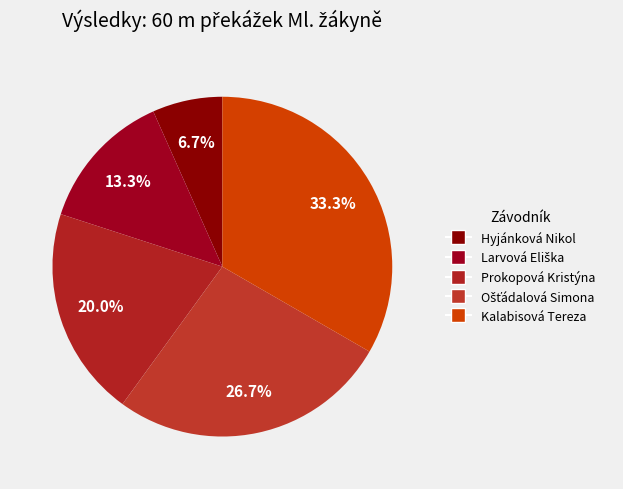

To the nearest percent, what is the average slice percentage?

20%